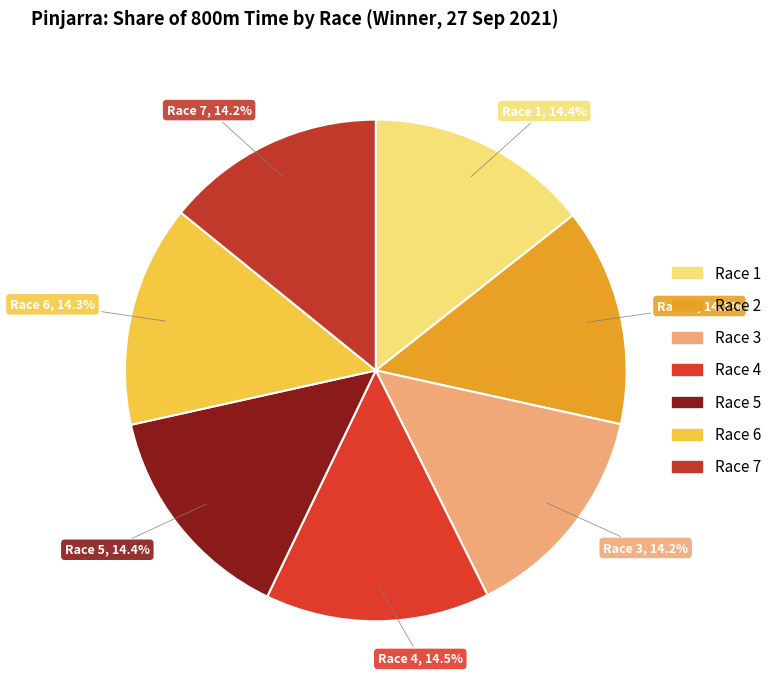

Is it true that Race 3 is 9% of the pie?

False